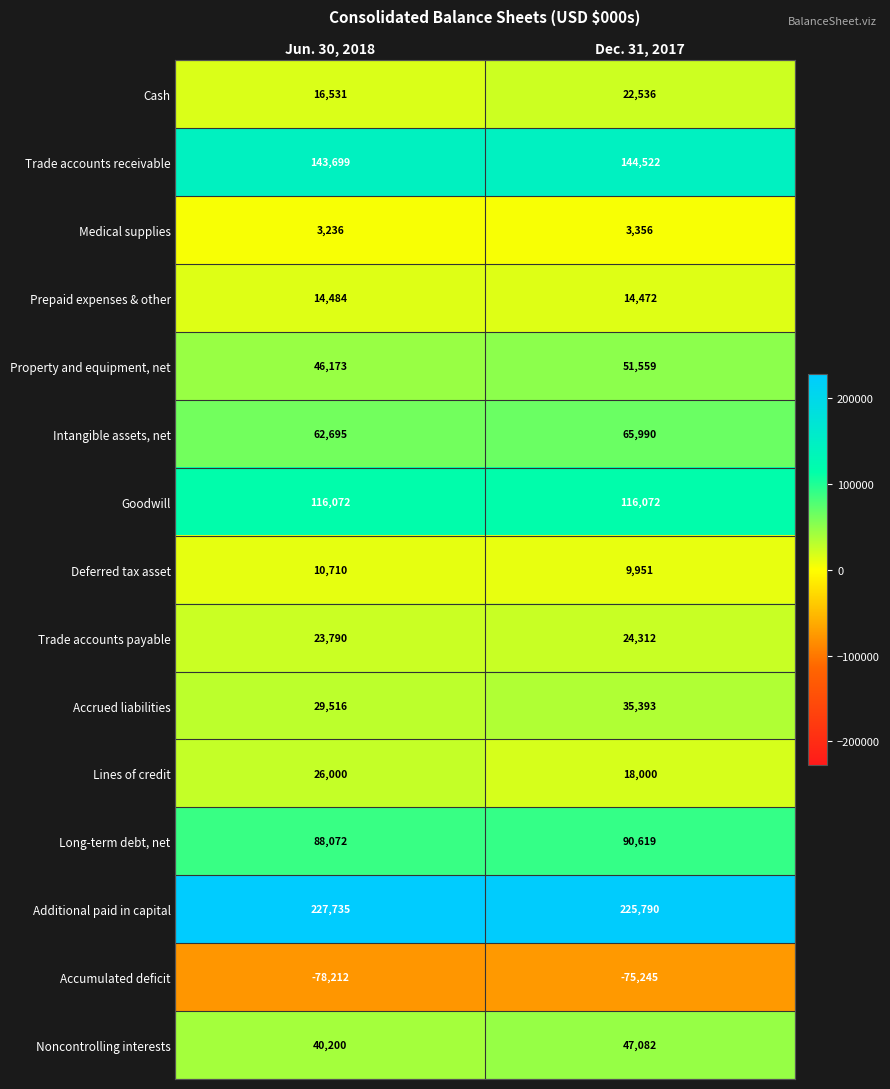

What is the sum of all Additional paid in capital values?

453525